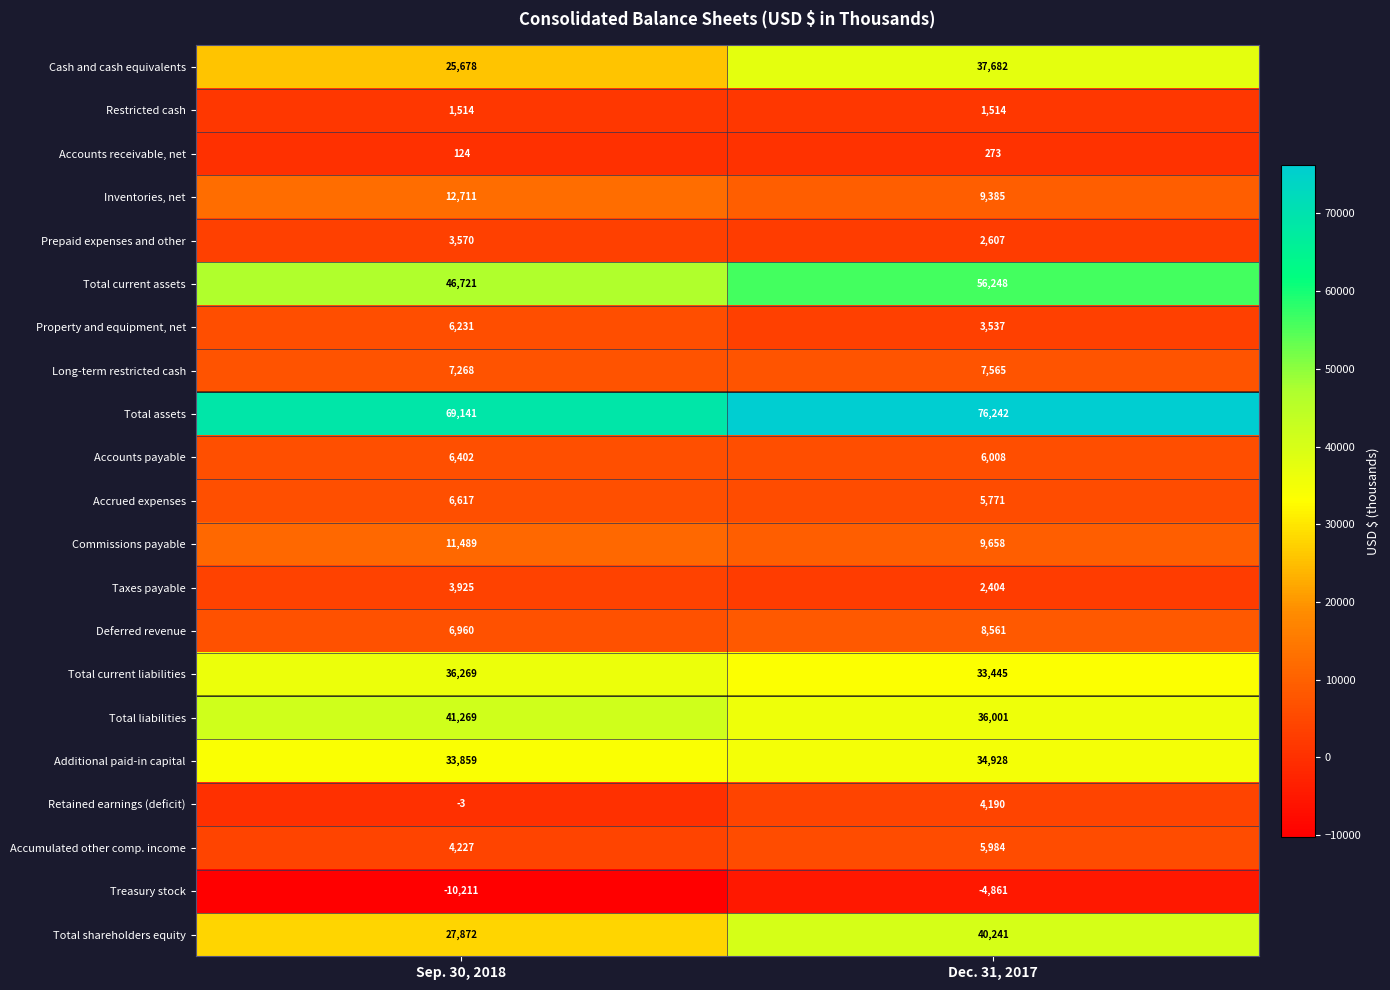

What is the spread (max minus min) of values at Sep. 30, 2018?

79352